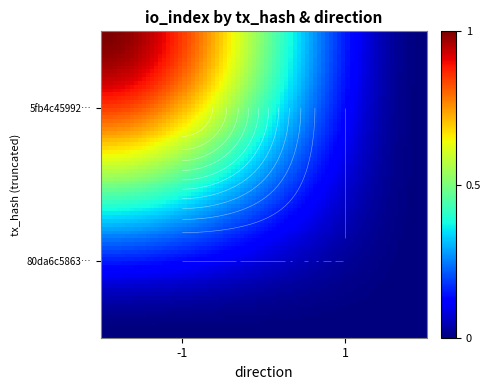

Is the value of 80da6c586318de8af8fd66c70e85abb402dbea0 at -1 greater than the value of 5fb4c45992f2c3c37760a5c41a6fcd8493a9972 at 1?

No